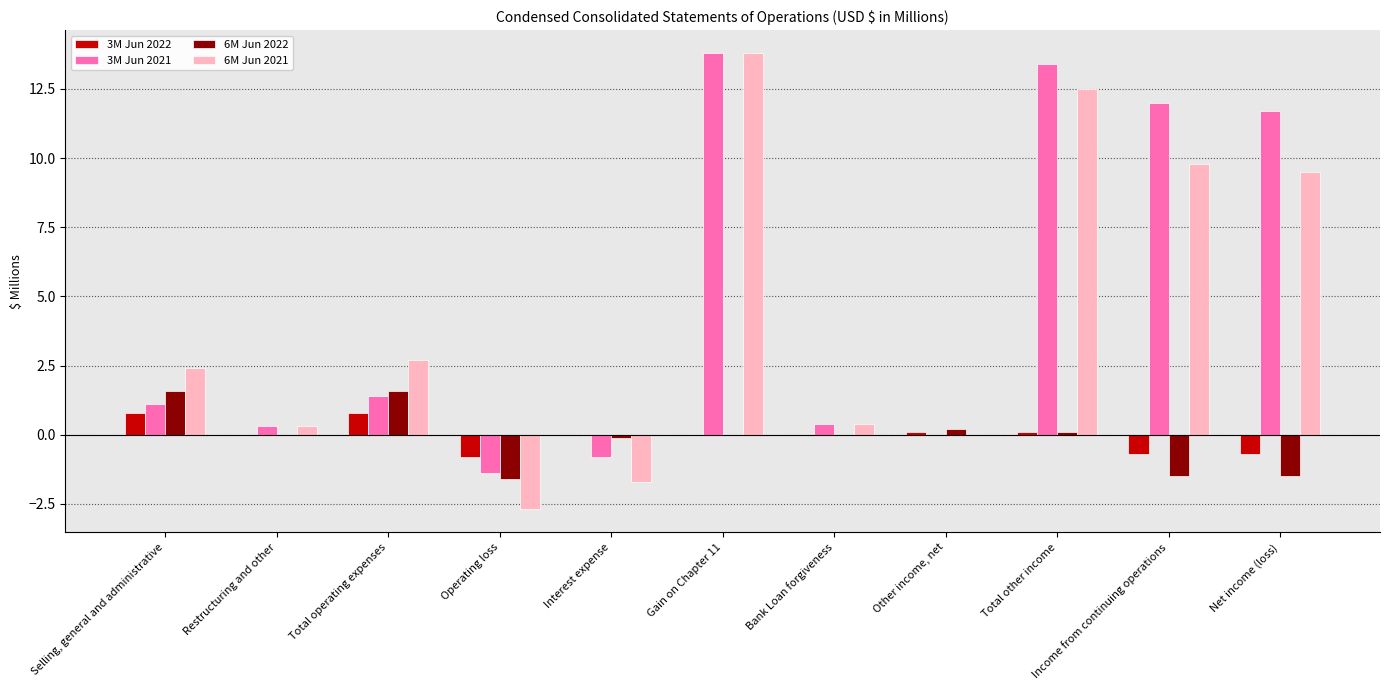

What is the average value of the 6M Jun 2021 series?

4.3